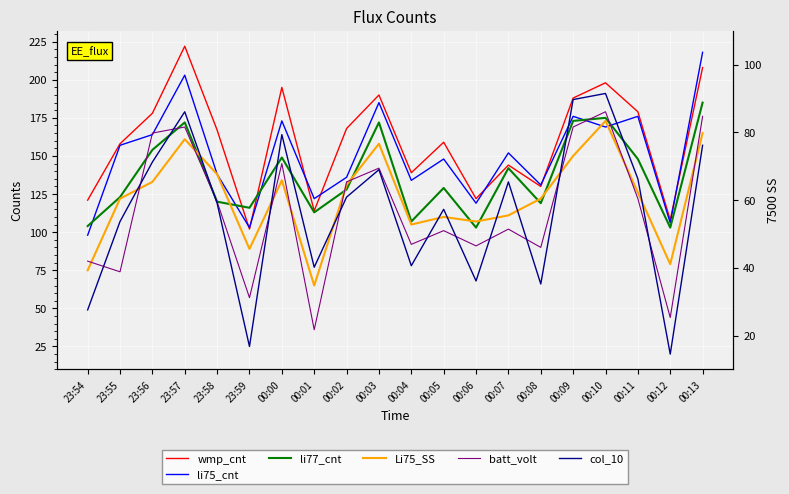

At which label does col_10 first exceed 123?

23:56